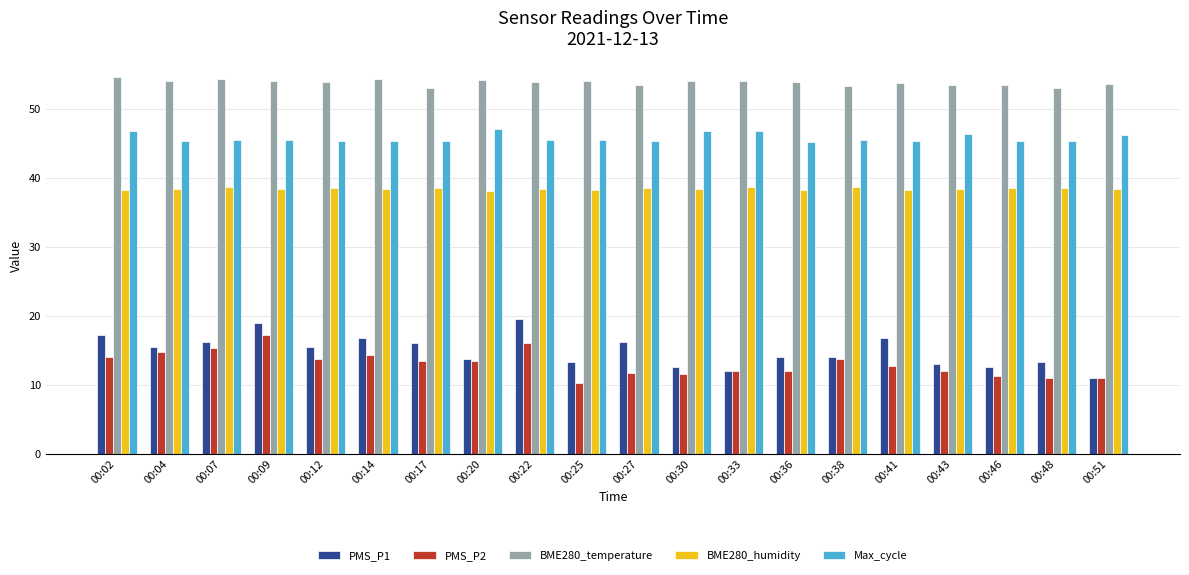

What is the lowest value of the BME280_humidity series?

38.1